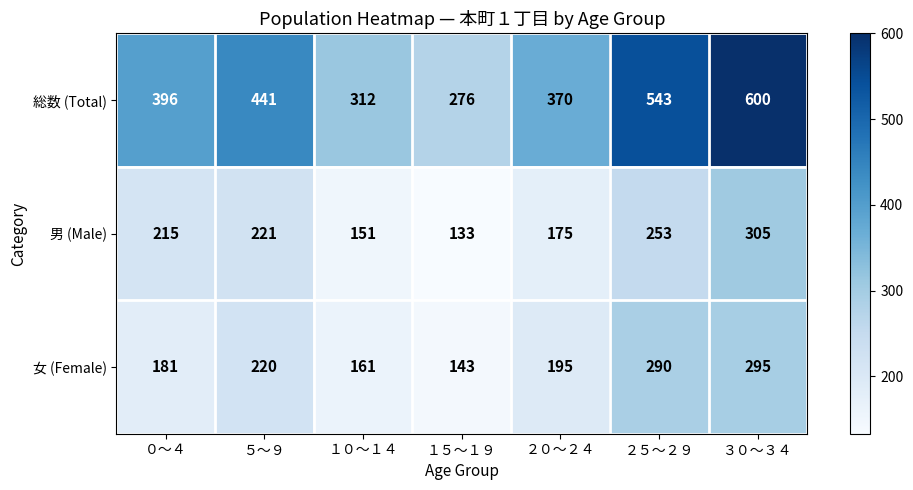

How many categories are shown in the chart?

7